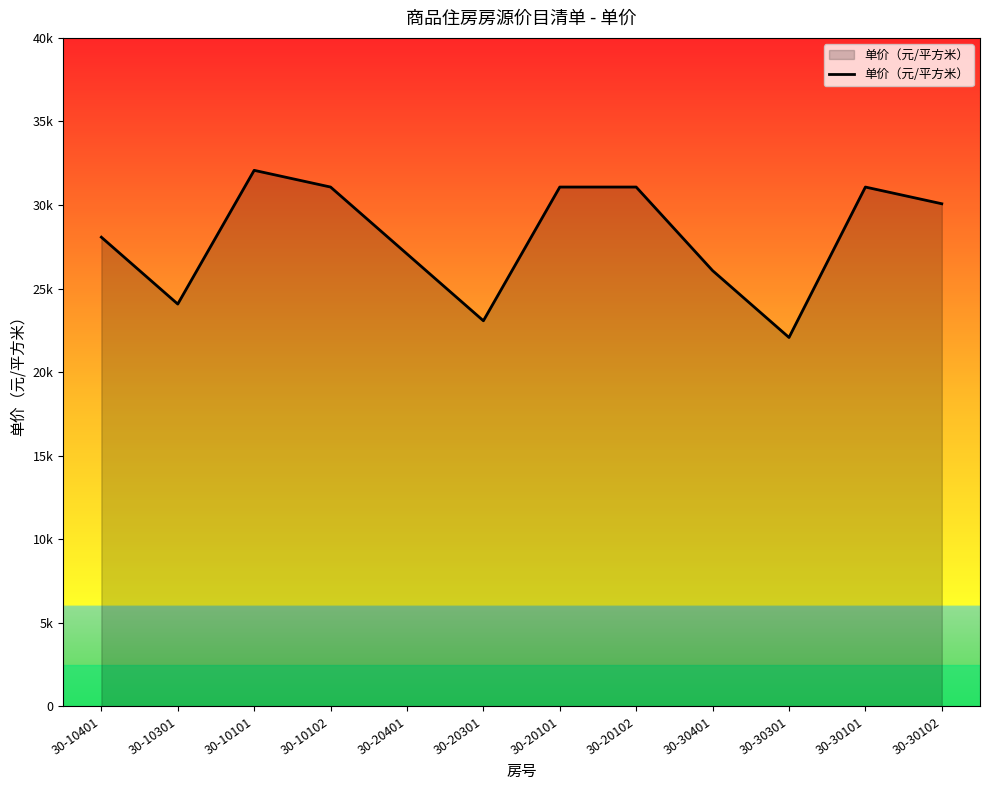

What is the change in value from 30-10301 to 30-20401?

+3000